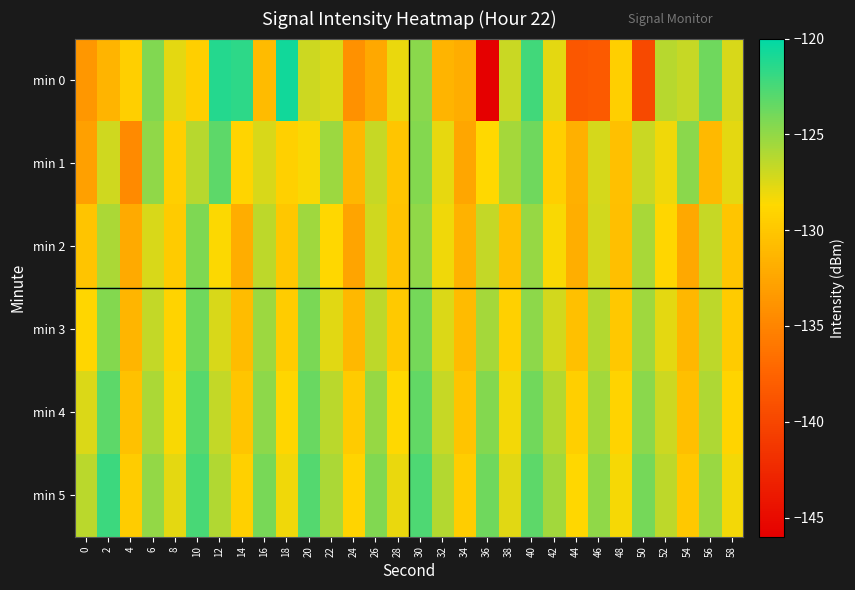

Which label corresponds to the largest value in the chart?

18